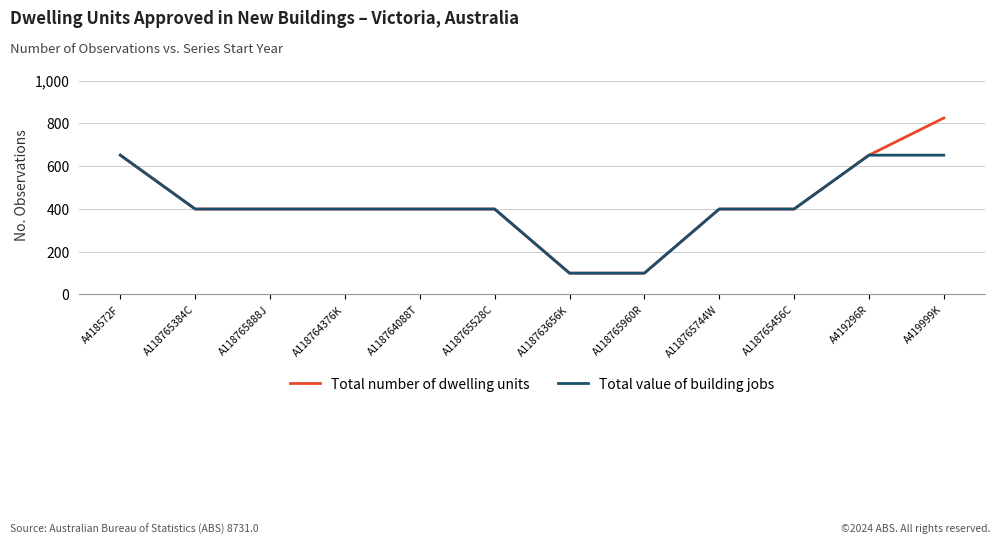

True or false: Total value of building jobs has a value of 99 at A118763656K.

True